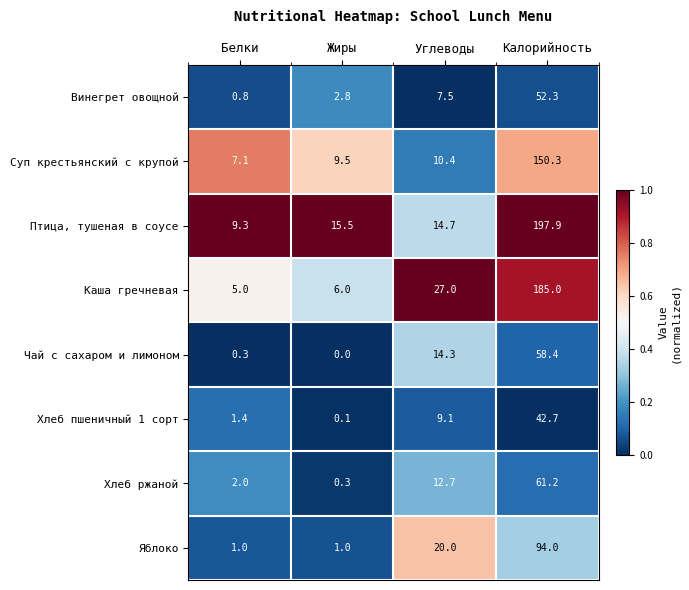

What is the difference between the maximum and minimum values in the Винегрет овощной series?

51.5